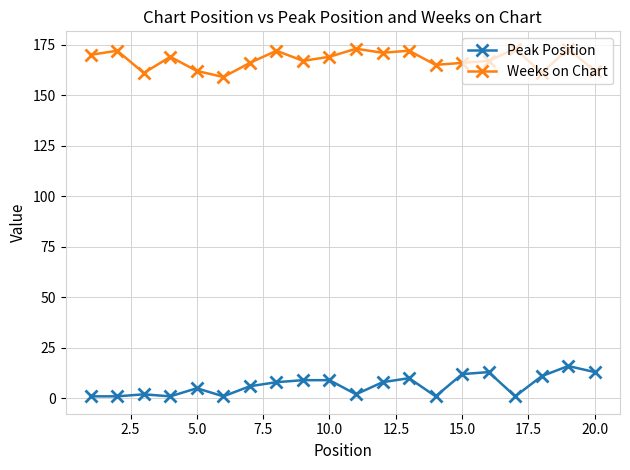

What are all the series names shown in the legend?

Peak Position, Weeks on Chart